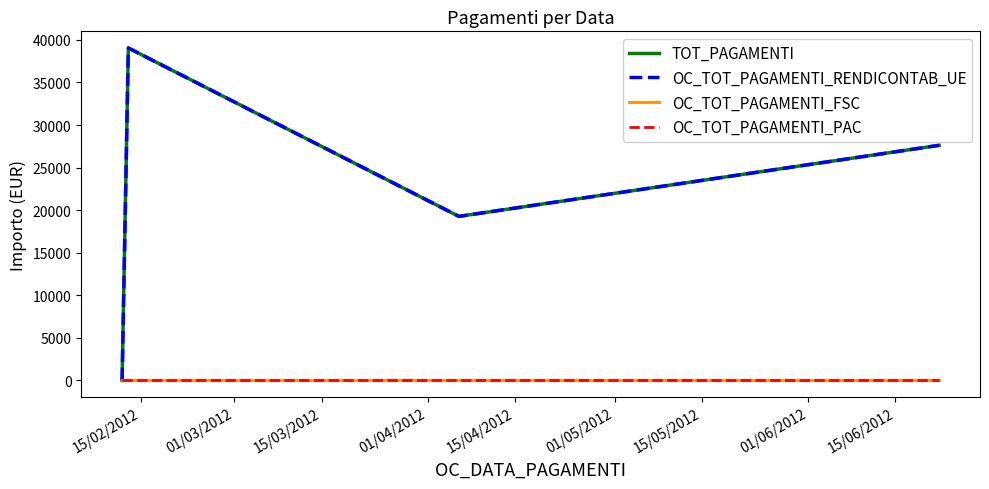

What are all the series names shown in the legend?

TOT_PAGAMENTI, OC_TOT_PAGAMENTI_RENDICONTAB_UE, OC_TOT_PAGAMENTI_FSC, OC_TOT_PAGAMENTI_PAC